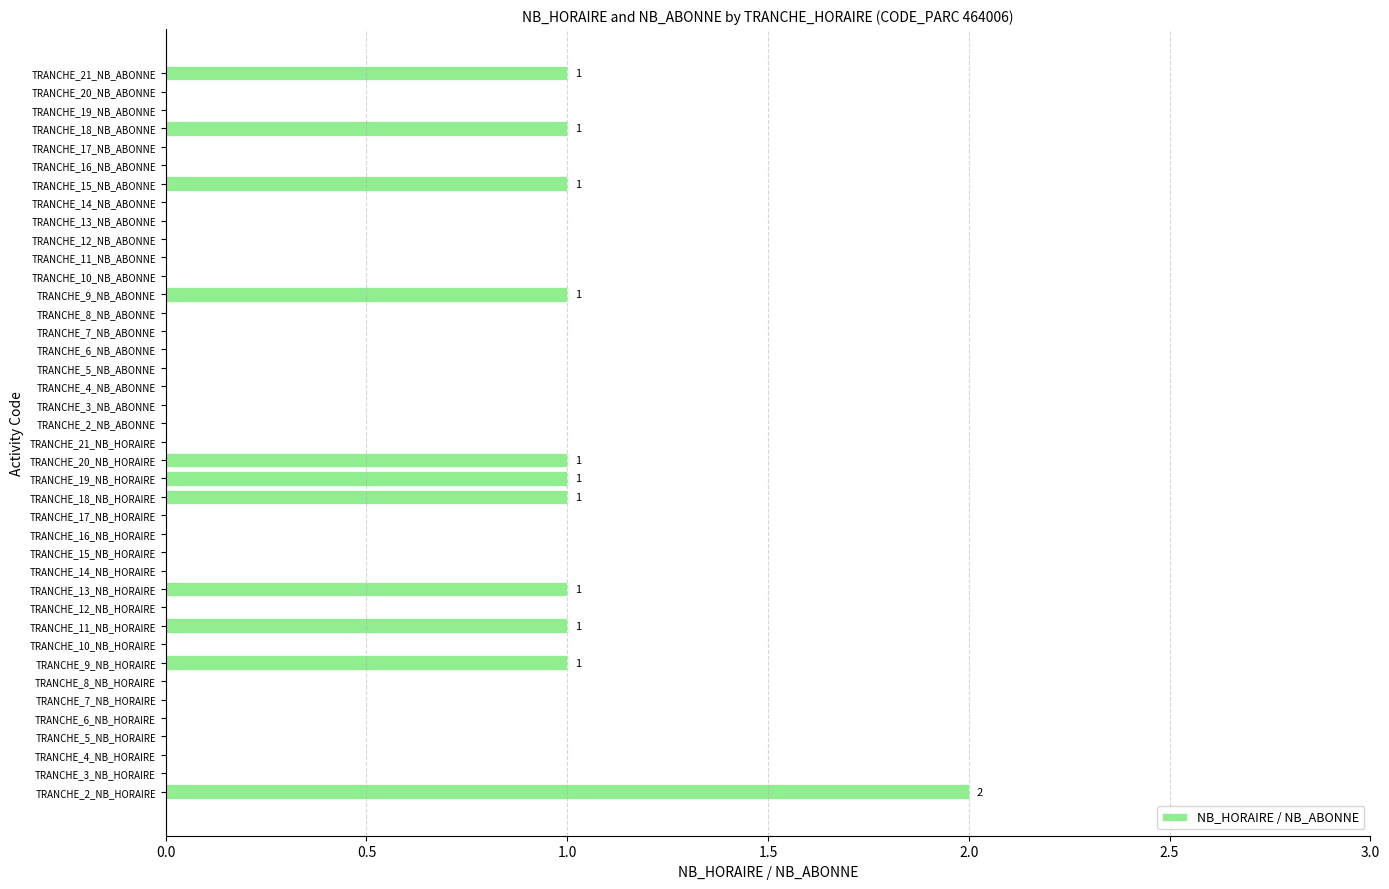

Are the bars horizontal?

Yes